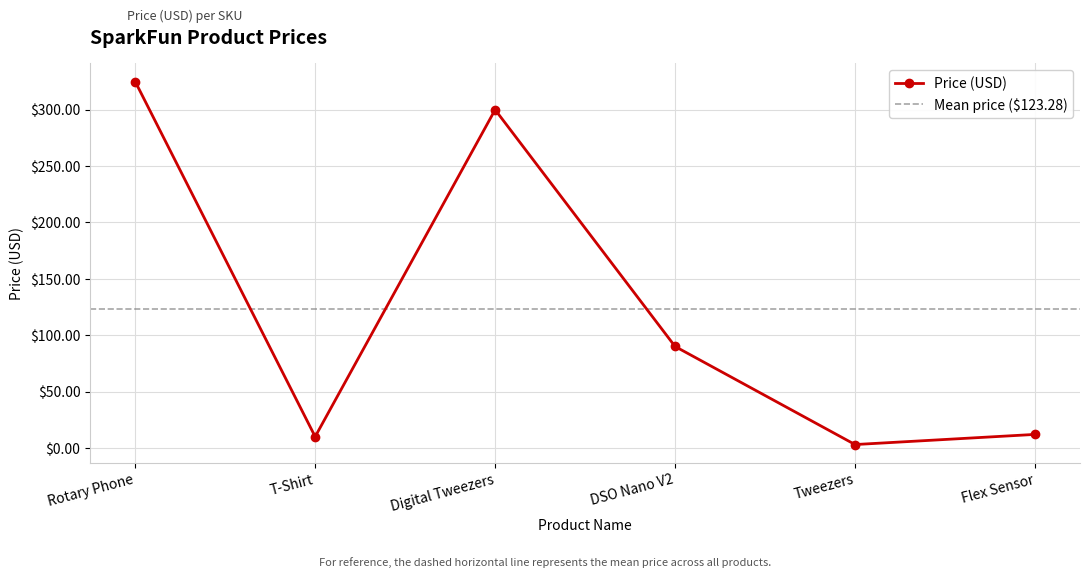

Where is Price (USD) nearest to the value 163?

DSO Nano V2